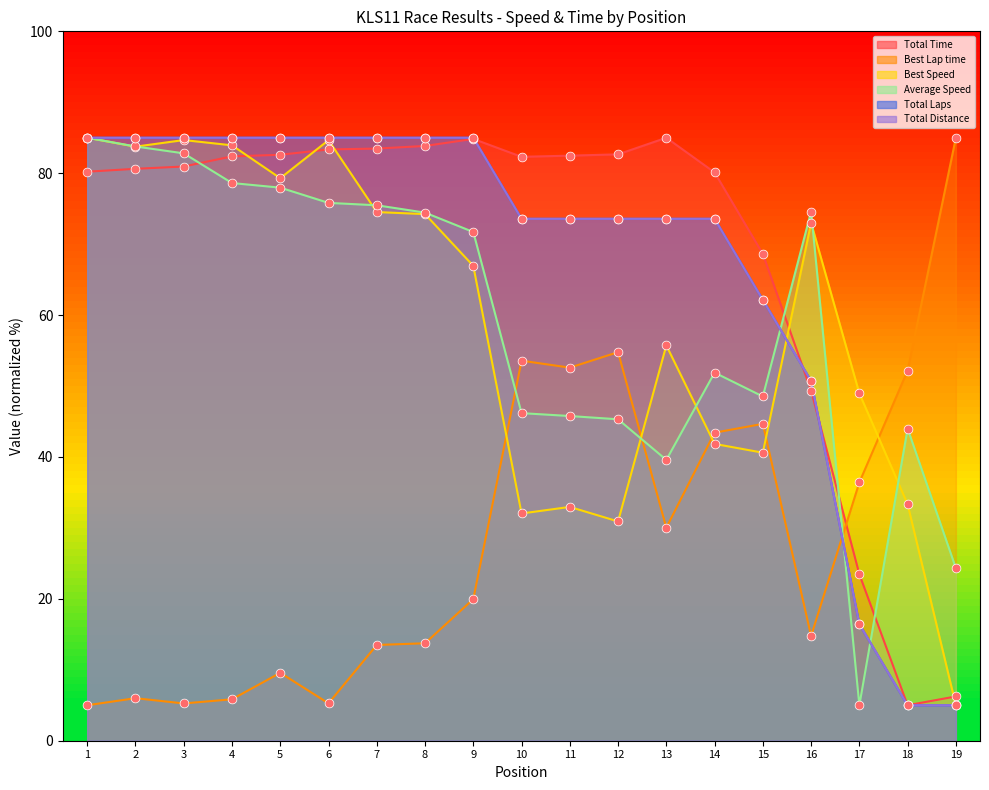

Which series contains the highest Y value?

Total Time